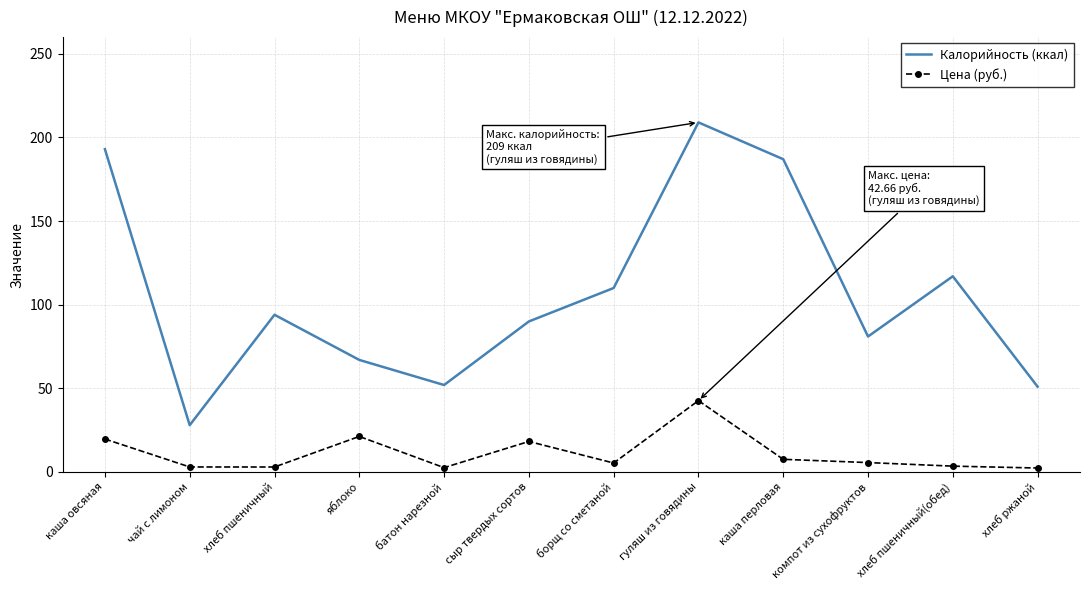

At which category does Калорийность (ккал) reach its first local valley?

чай с лимоном